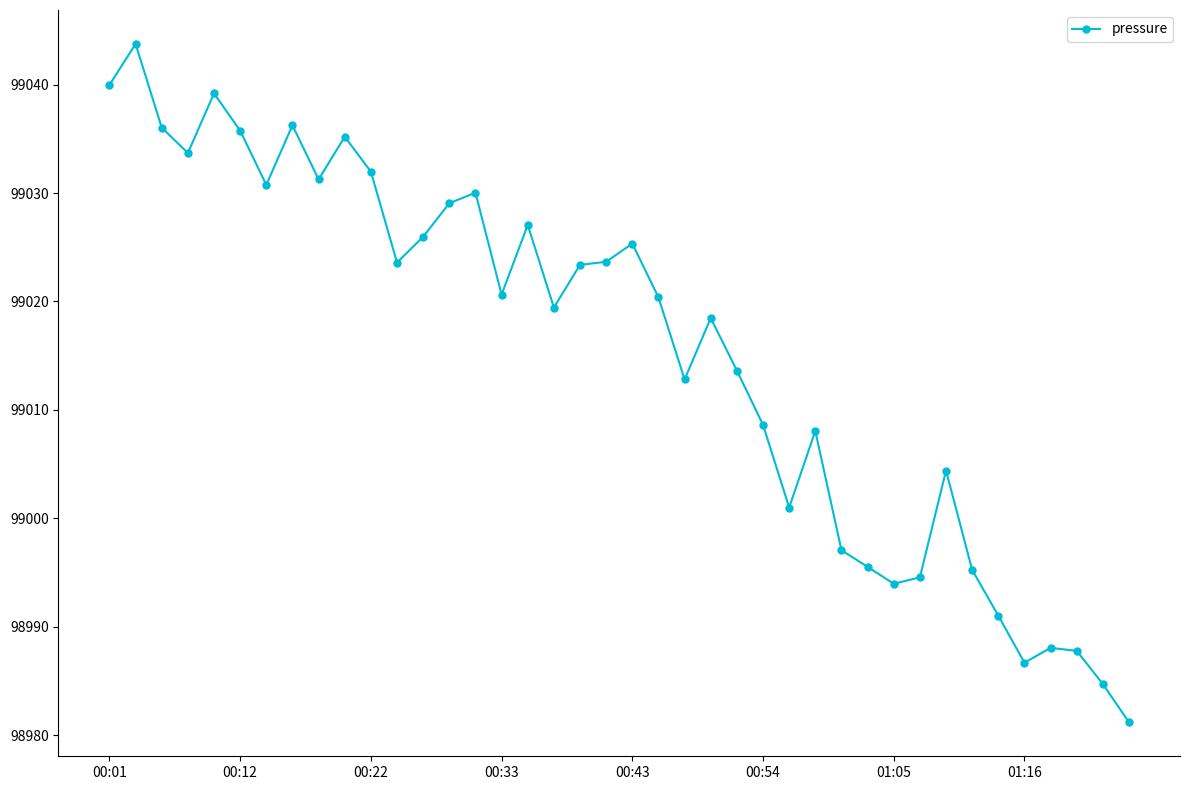

What is the sum of all values?

3960625.2